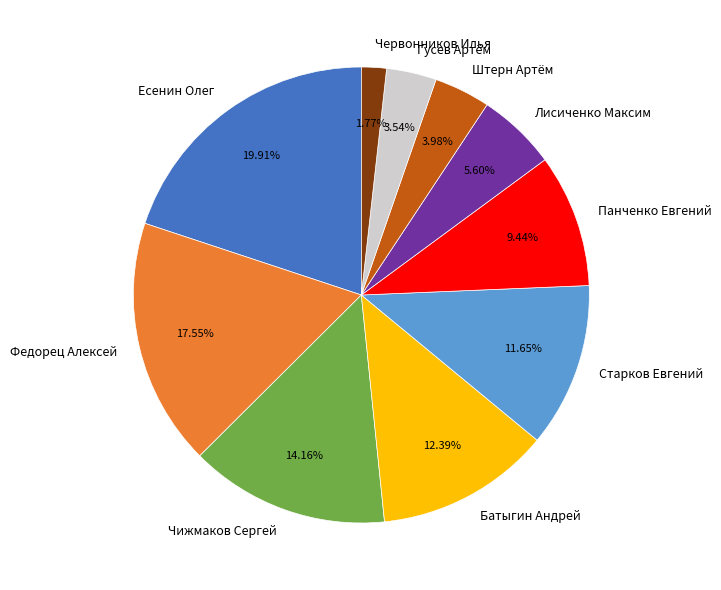

Which slice is the smallest?

Червонников Илья